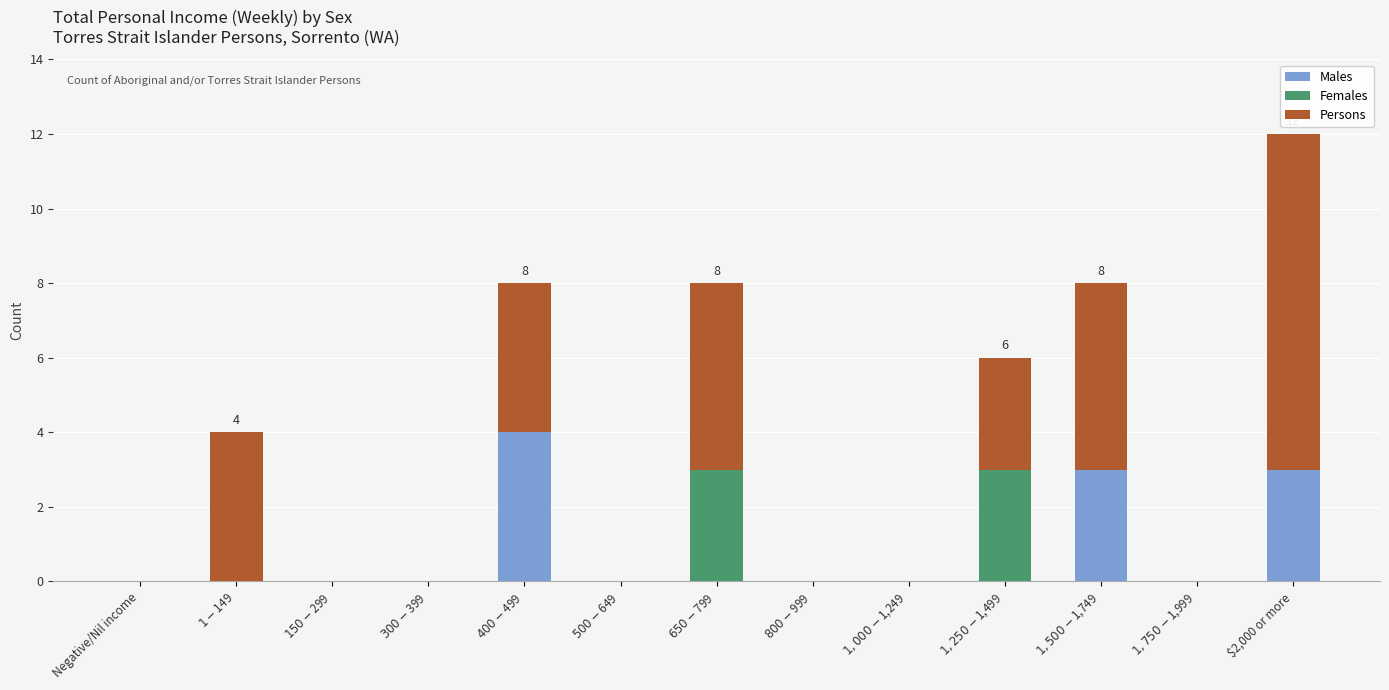

At which category is the sum across all series the highest?

$2,000 or more